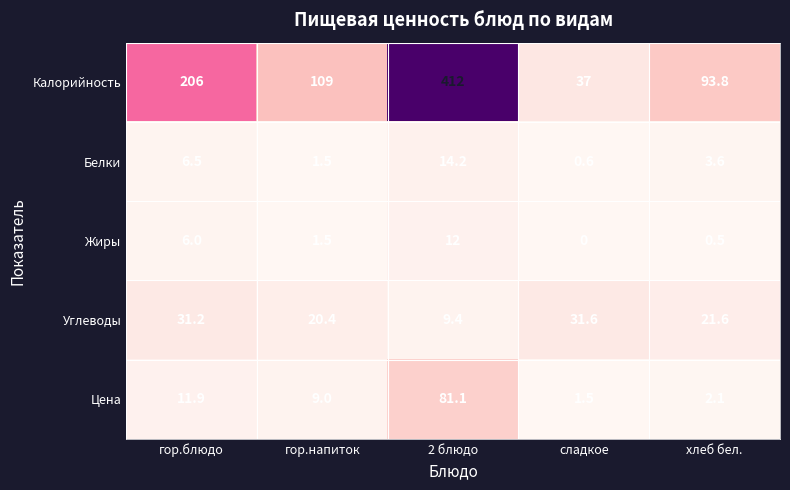

Where is Калорийность nearest to the value 224?

гор.блюдо